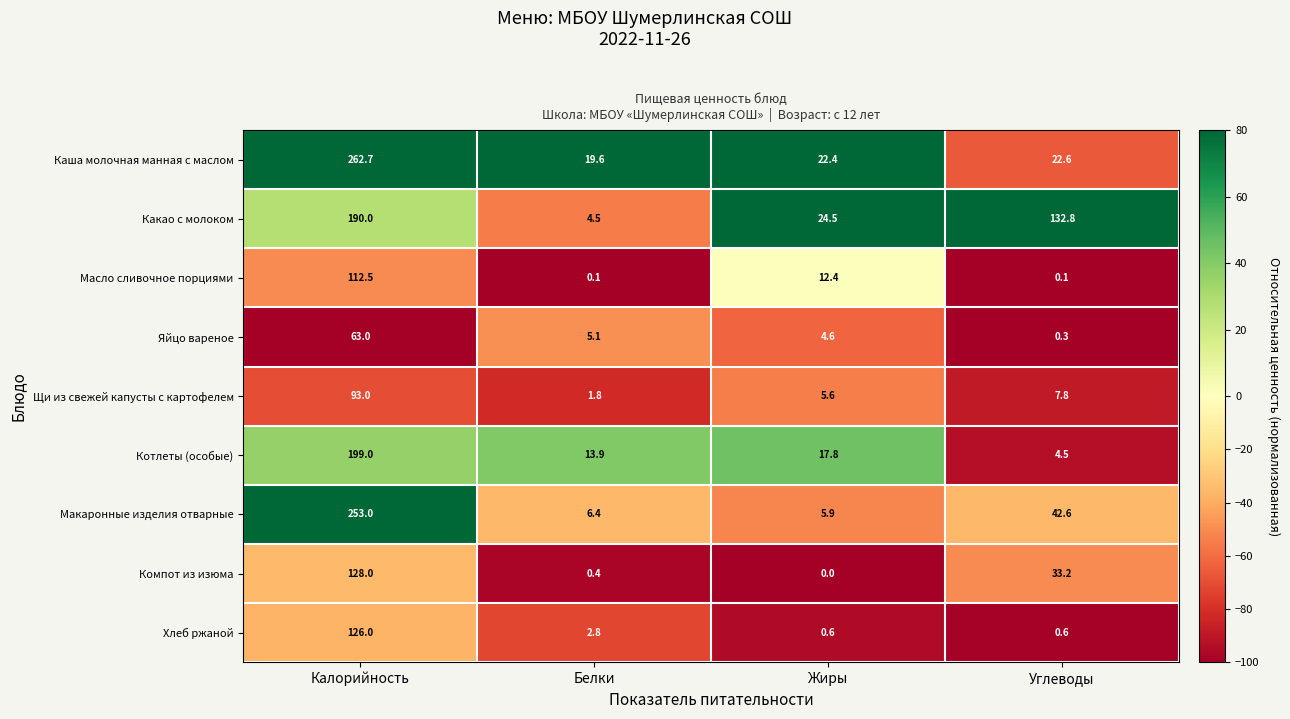

Which category has the lowest value across all series?

Жиры